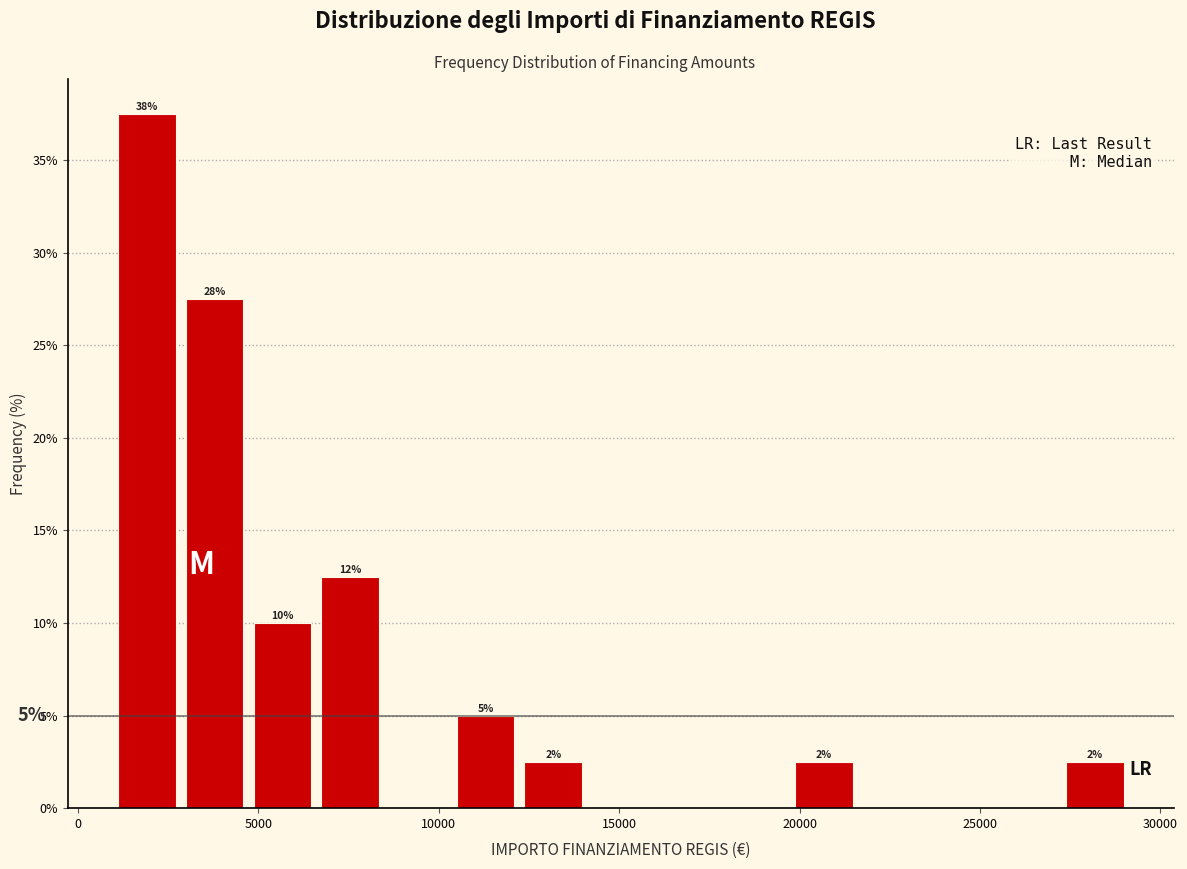

Read against the x-axis, roughly where is the centre of the tallest bar?

2000